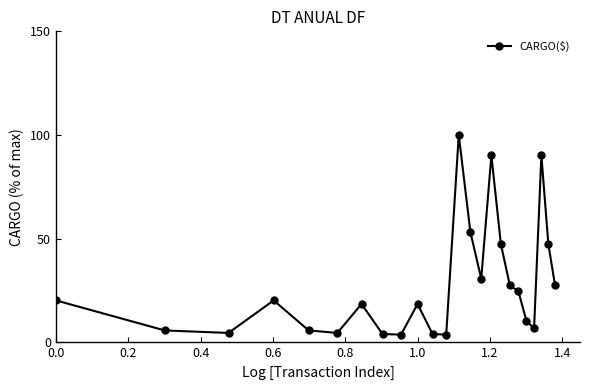

What is the average value?

27.9